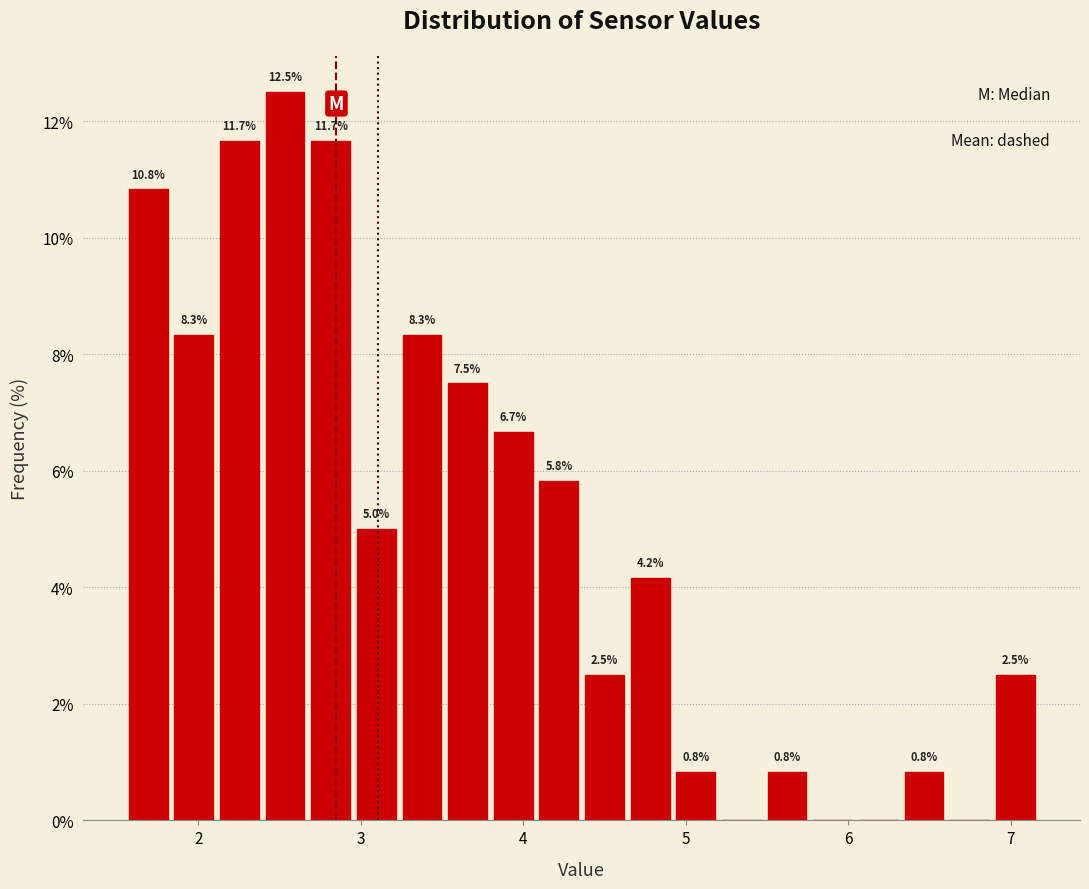

Read against the x-axis, roughly where is the centre of the tallest bar?

2.5